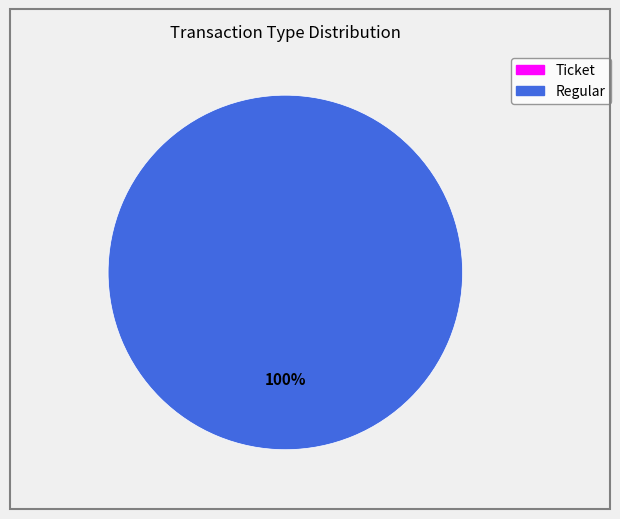

To the nearest percent, what is the combined percentage of Ticket and Regular?

100%